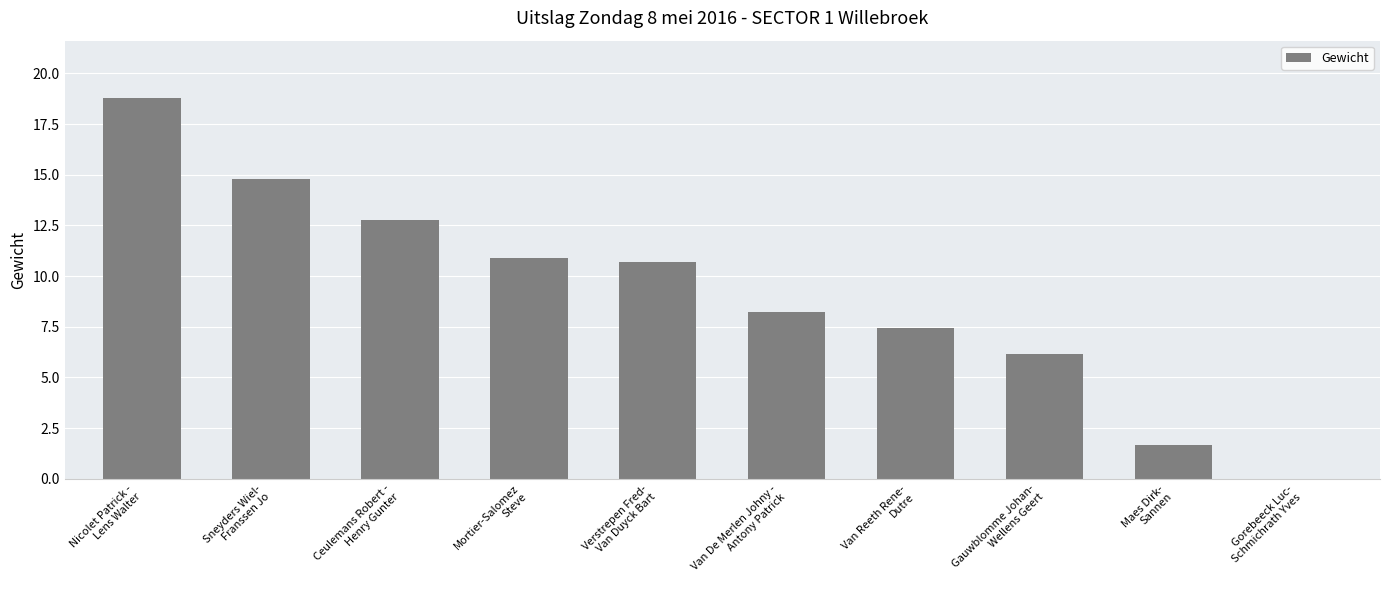

What is the greatest value displayed?

18.8